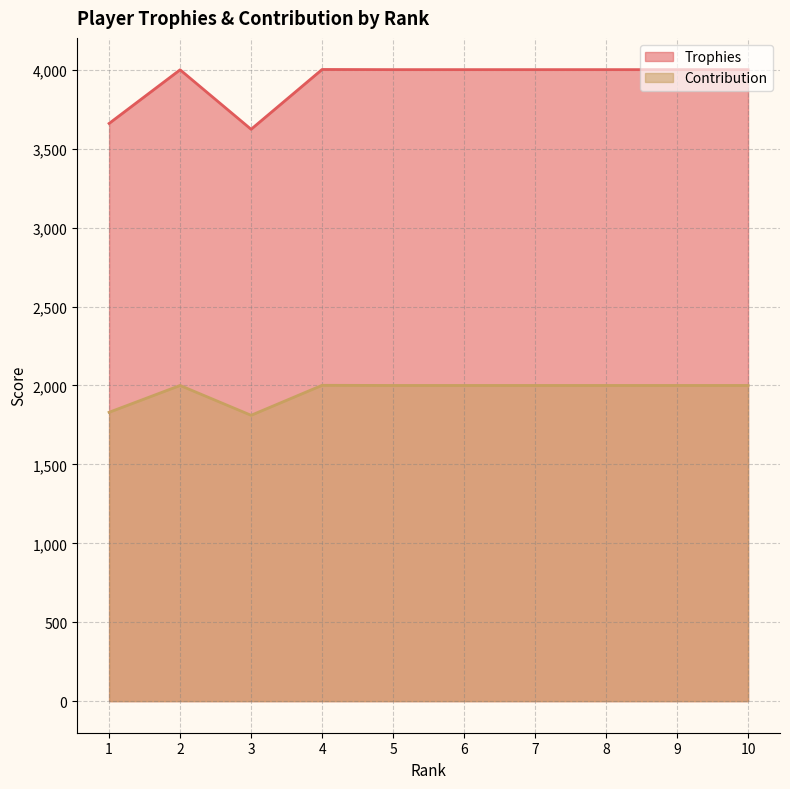

At which label is Contribution closest to 1906?

1